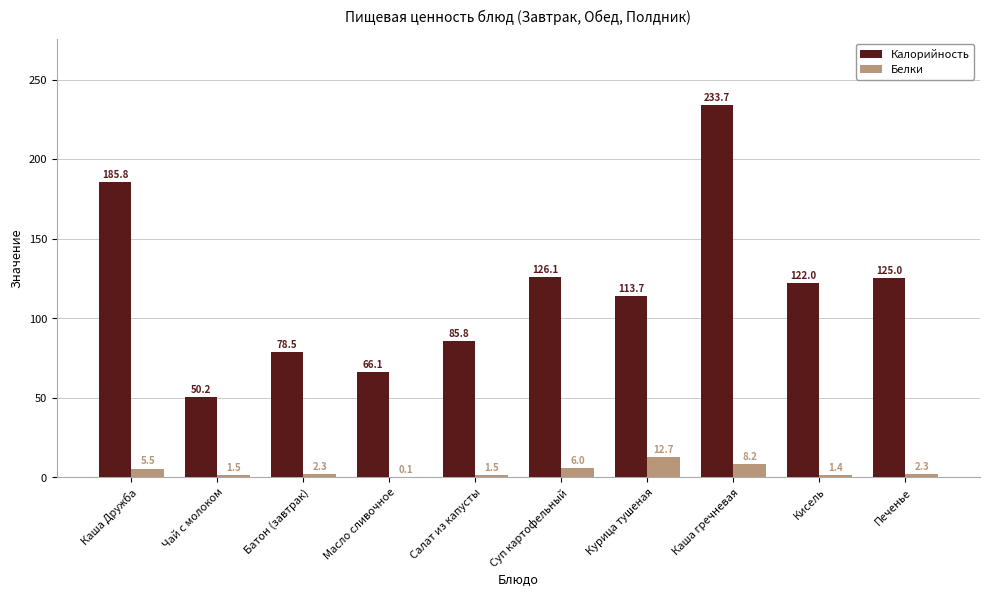

How many data points does each series have?

10